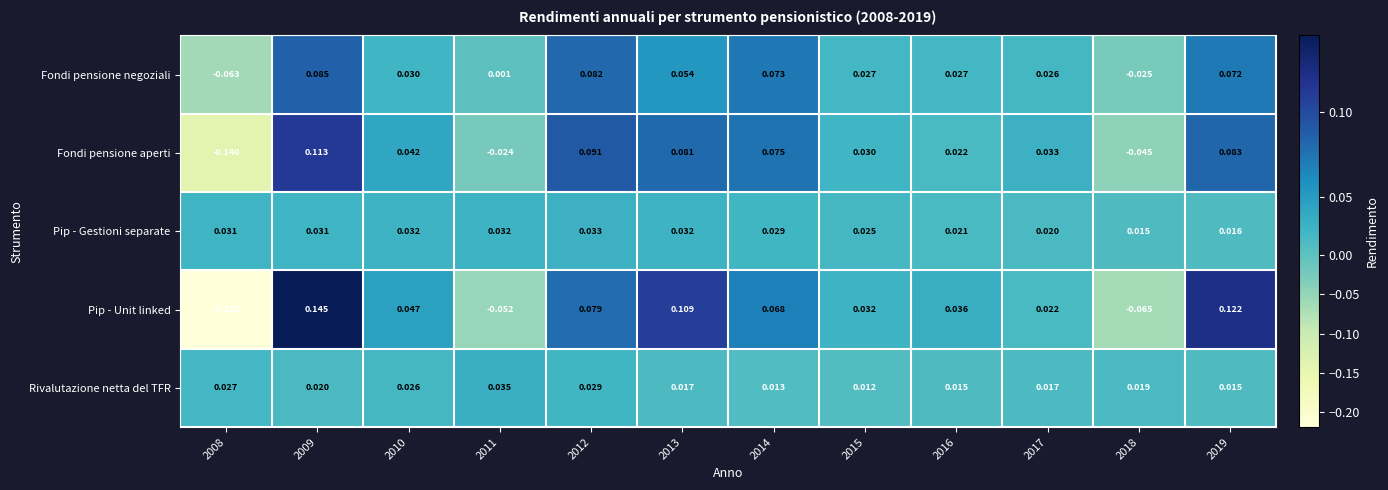

At 2013, list the series in order from smallest to largest.

Rivalutazione netta del TFR, Pip - Gestioni separate, Fondi pensione negoziali, Fondi pensione aperti, Pip - Unit linked